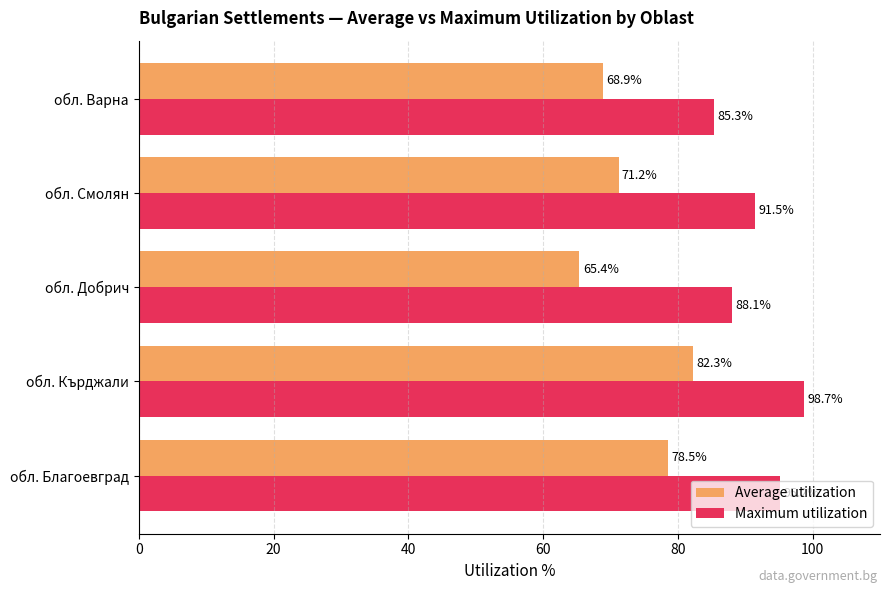

Rank the series by their average value, from lowest to highest.

Average utilization, Maximum utilization